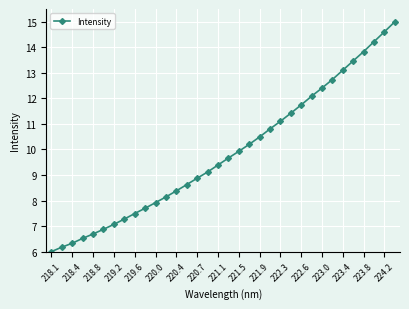

What is the average value?

9.9